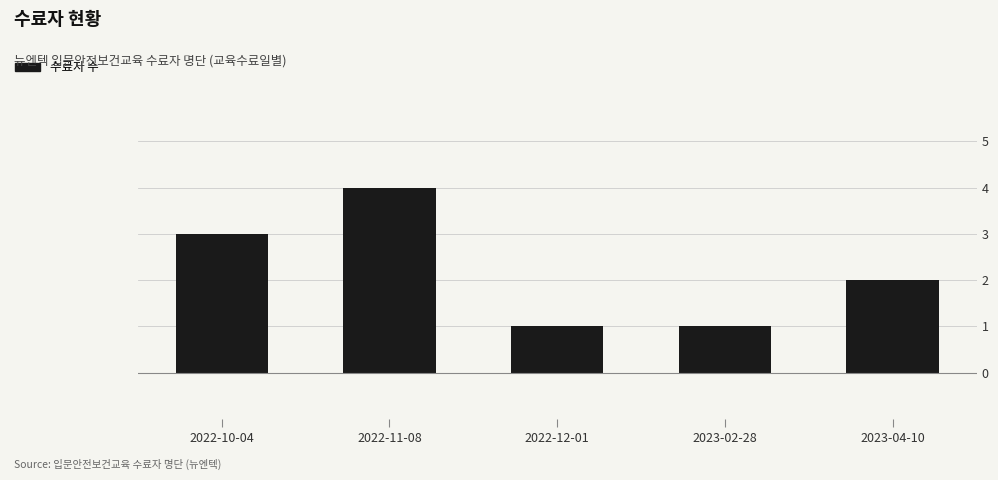

Approximately how many times larger is the value at 2022-12-01 compared to 2023-02-28?

1.0